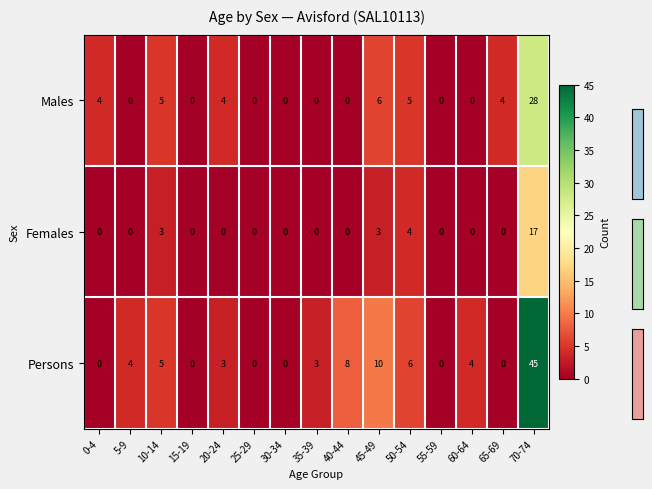

Rank the series by their average value, from lowest to highest.

Females, Males, Persons